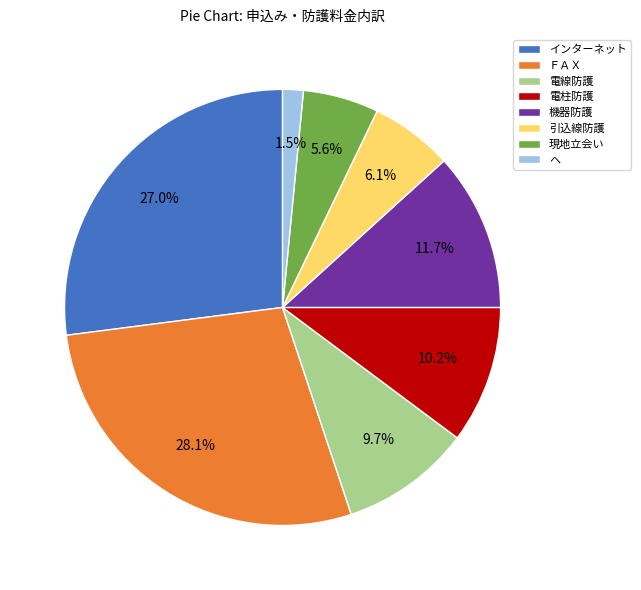

How many segments does this pie chart have?

8